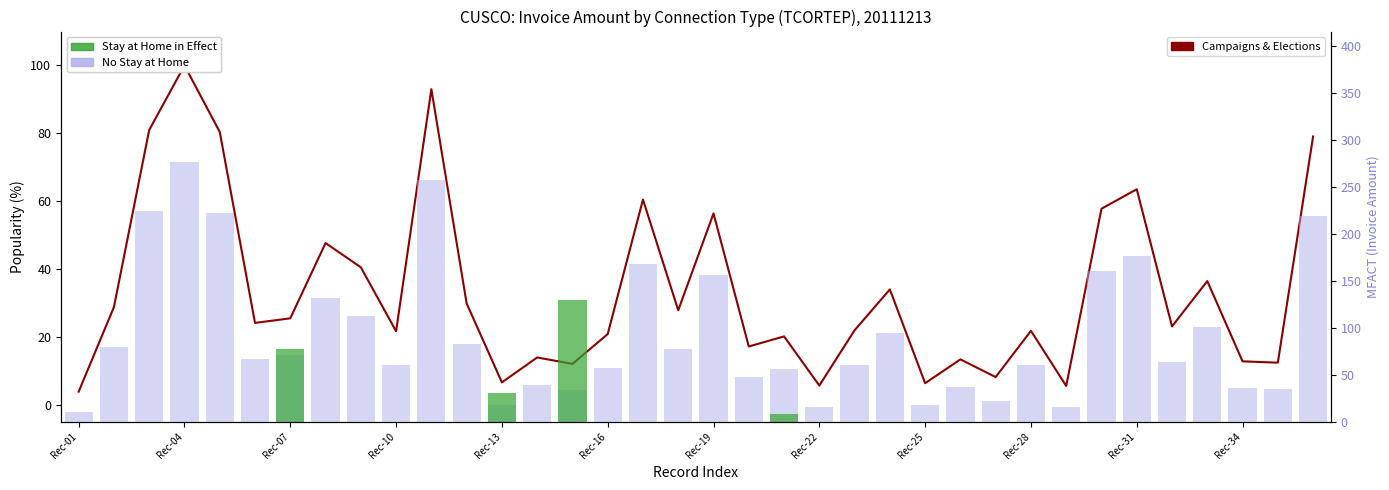

Reading left to right, extract all data points from this chart.

Campaigns & Elections: 3.9	28.8	81.0	100.0	80.4	24.1	25.5	47.7	40.5	21.7	93.0	29.9	6.6	13.9	12.0	20.8	60.5	27.8	56.4	17.2	20.2	5.7	22.0	34.0	6.4	13.4	8.2	21.8	5.5	57.8	63.5	23.1	36.5	12.8	12.4	79.1
No Stay at Home: 10.7	79.8	224.2	276.9	222.7	66.8	70.5	132.0	112.2	60.0	257.6	82.8	18.2	38.6	33.4	57.7	167.4	77.1	156.2	47.5	55.8	15.7	60.8	94.2	17.6	37.0	22.6	60.4	15.3	160.0	175.9	64.0	101.0	35.5	34.4	218.9
Stay at Home in Effect: 0.0	0.0	0.0	0.0	0.0	0.0	77.5	0.0	0.0	0.0	0.0	0.0	30.4	0.0	129.9	0.0	0.0	0.0	0.0	0.0	8.0	0.0	0.0	0.0	0.0	0.0	0.0	0.0	0.0	0.0	0.0	0.0	0.0	0.0	0.0	0.0